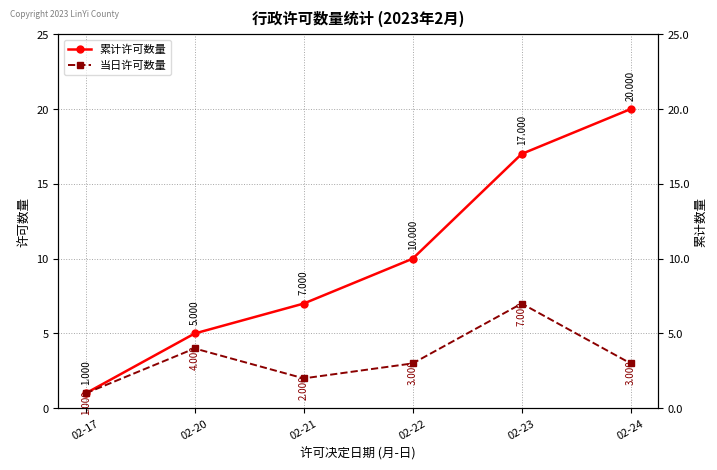

What is the greatest value displayed?

20